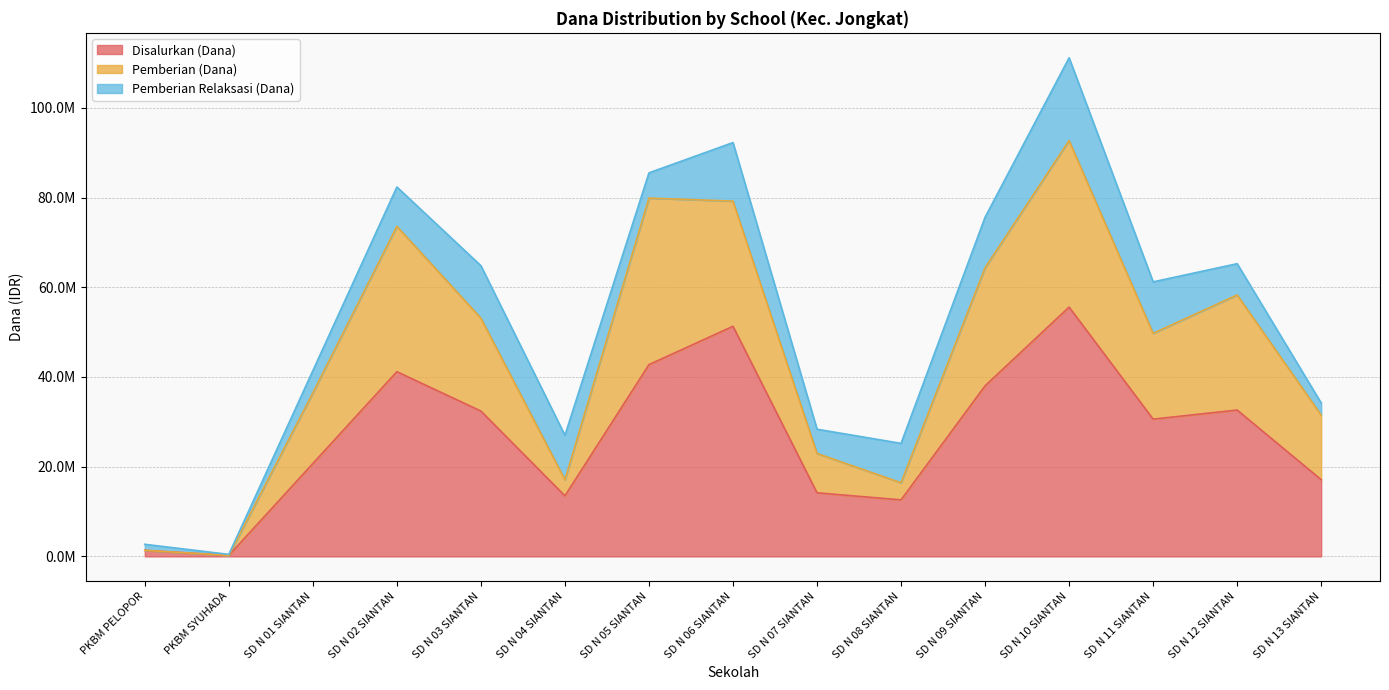

How many interior local valleys does the Disalurkan (Dana) series have?

4